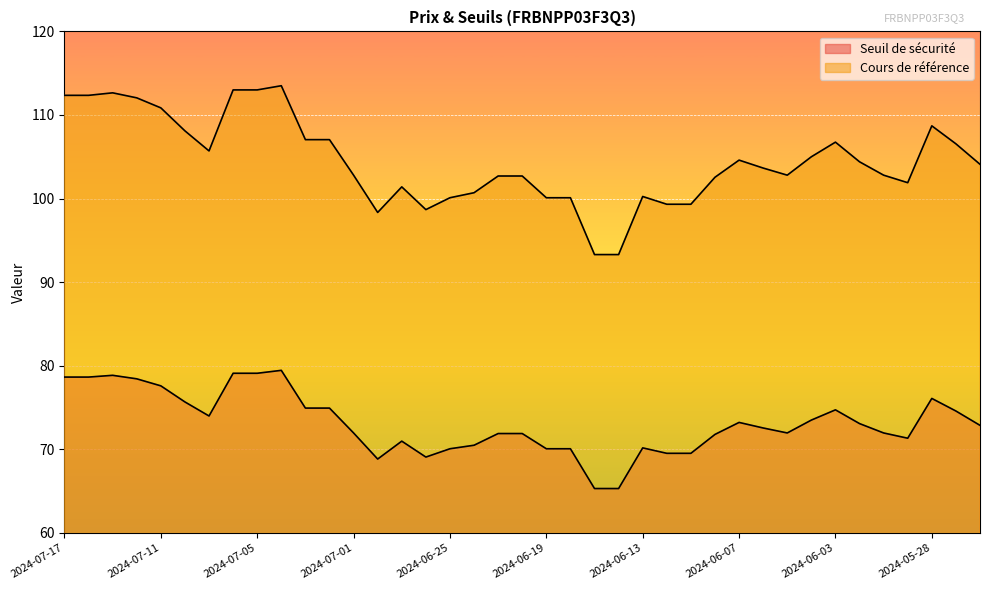

What is the average value of the Seuil de sécurité series?

73.1